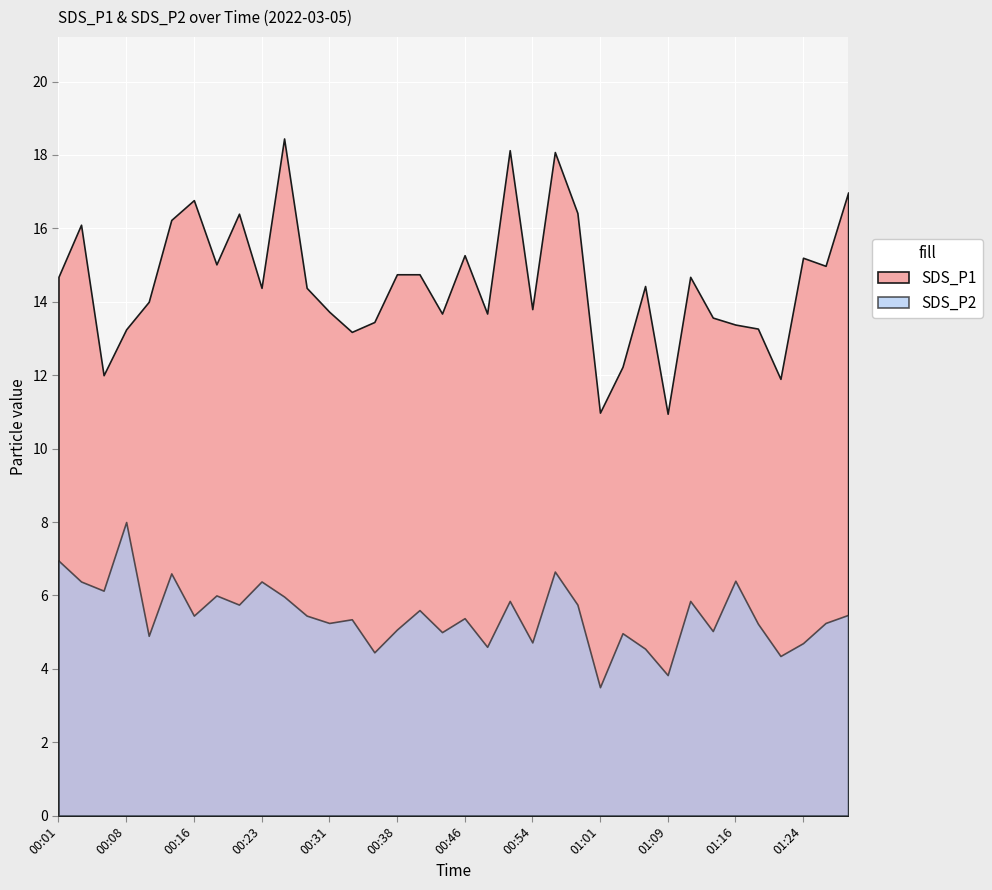

At how many categories does at least one series exceed 6?

36